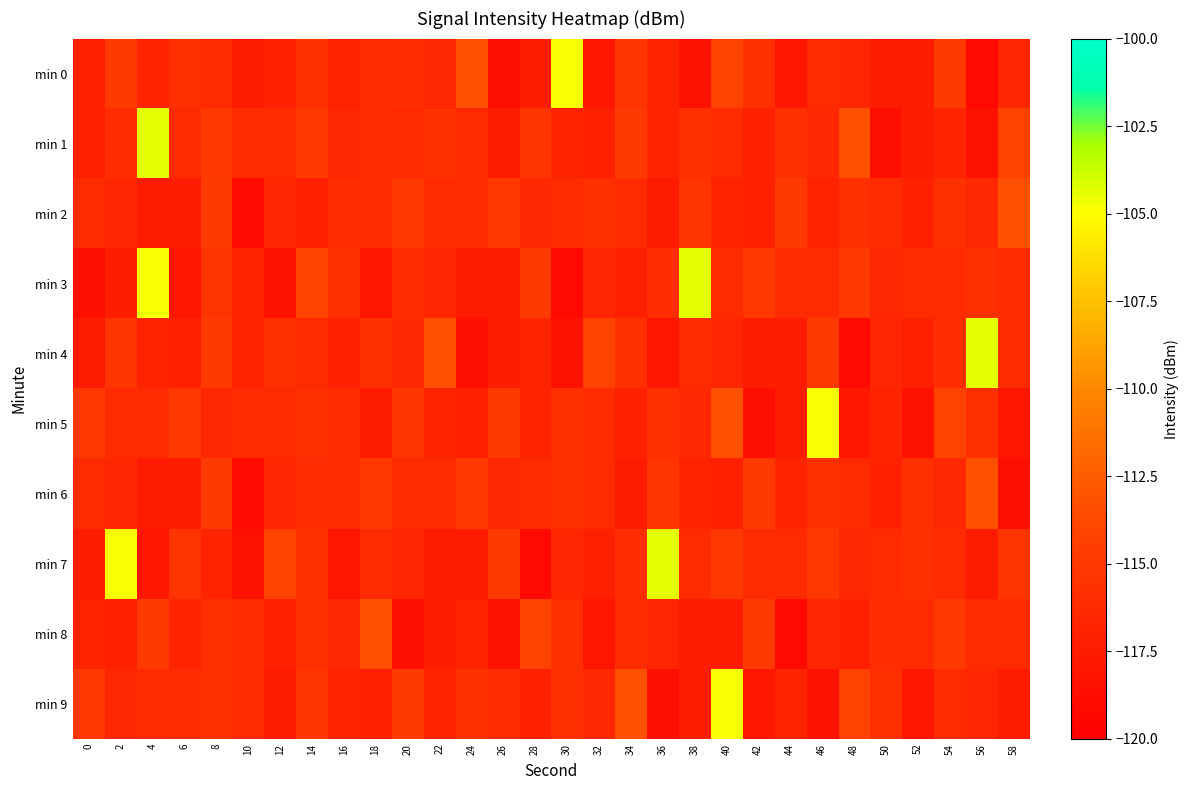

Count the number of categories in the chart.

30